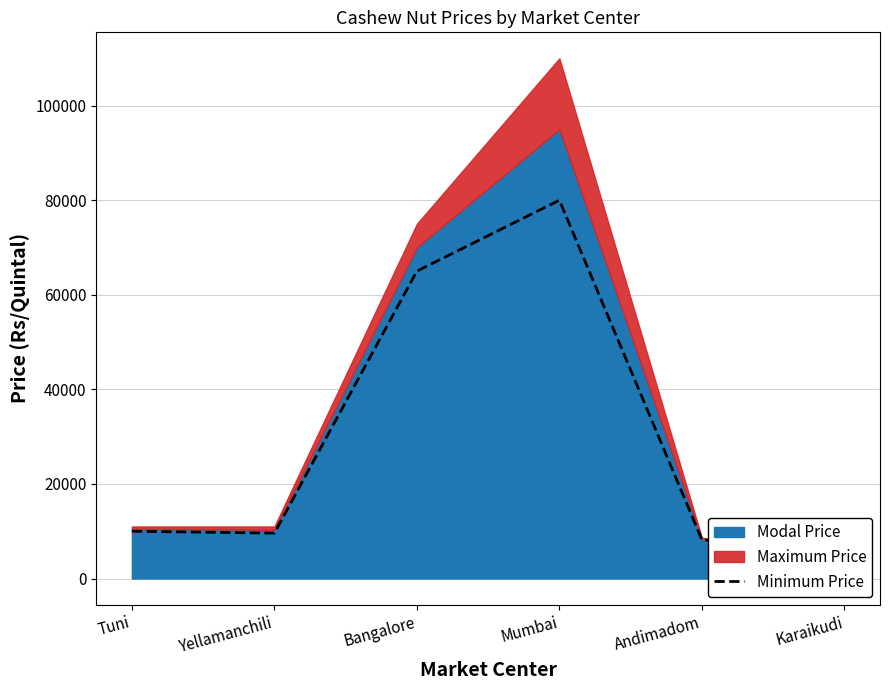

The chart shows a value of 8200 at Andimadom. True or false?

True